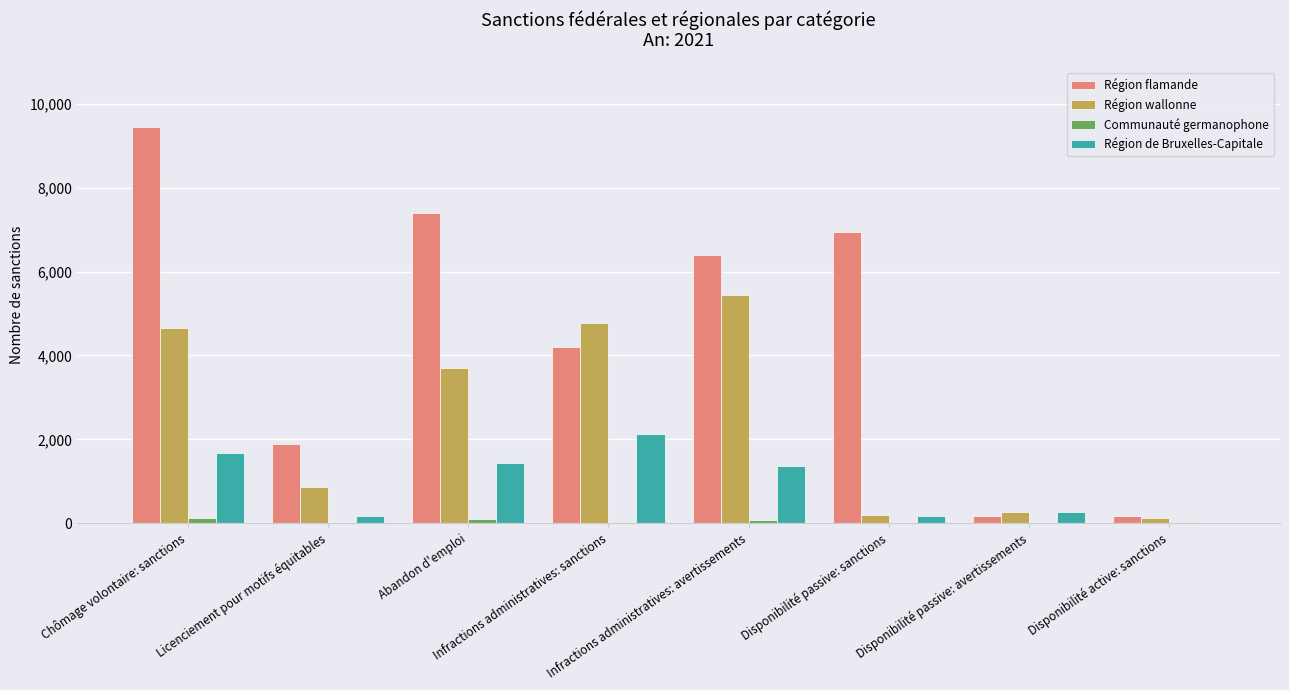

What is the average value of the Communauté germanophone series?

54